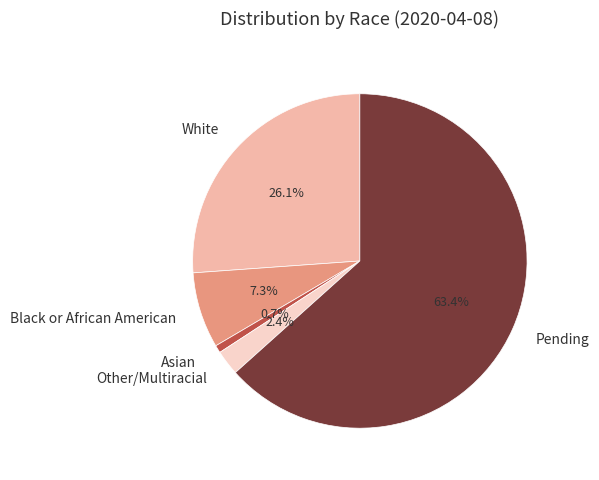

How much of the chart is everything except Black or African American?

92.7%